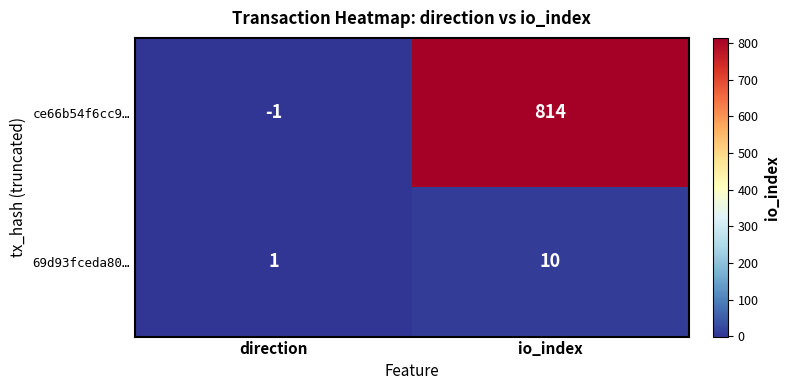

What is the difference between the 69d93fceda80… values at io_index and direction?

9